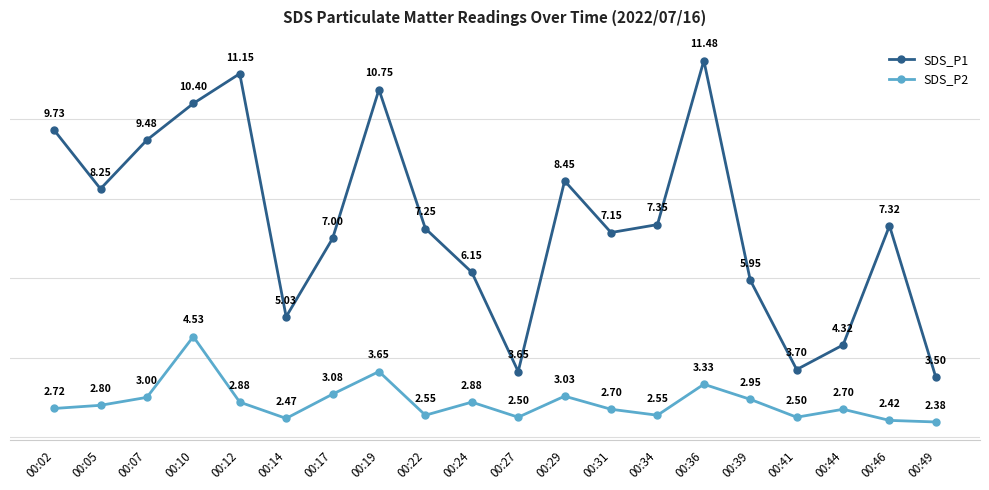

What is the sum of all SDS_P2 values?

57.6